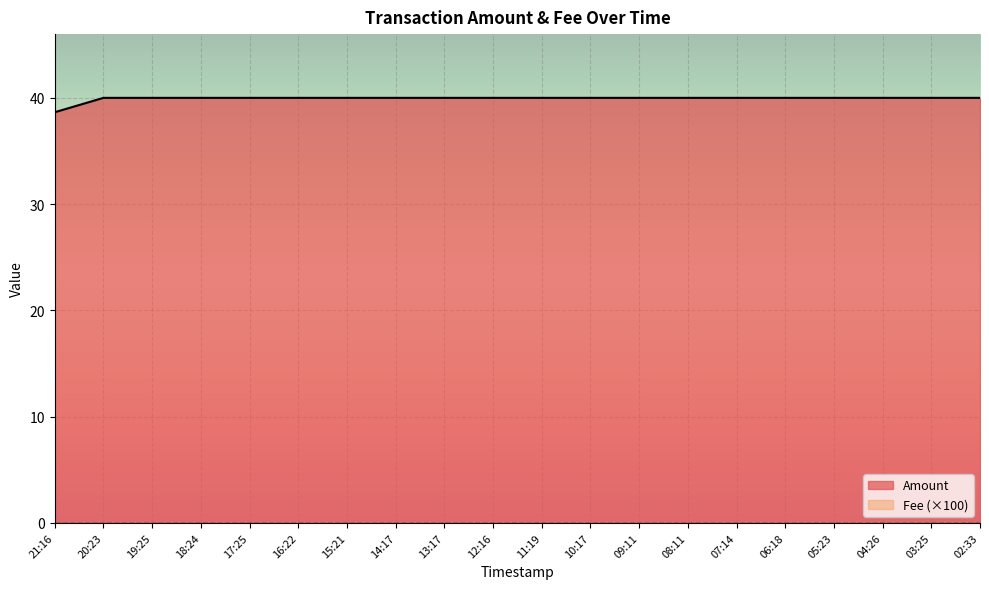

What position from the left is 08:11?

14